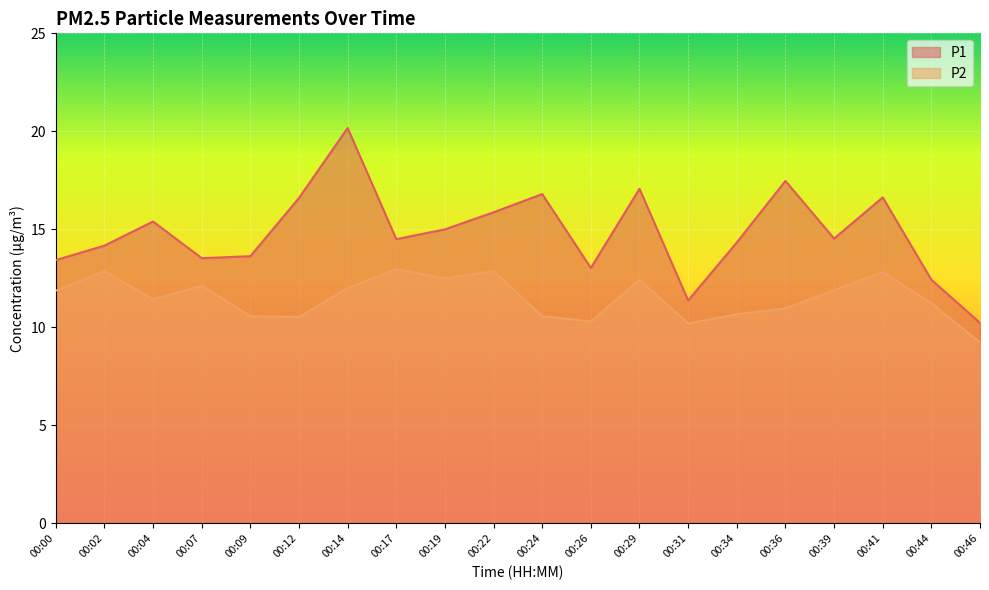

What is the maximum value shown in the chart?

20.2